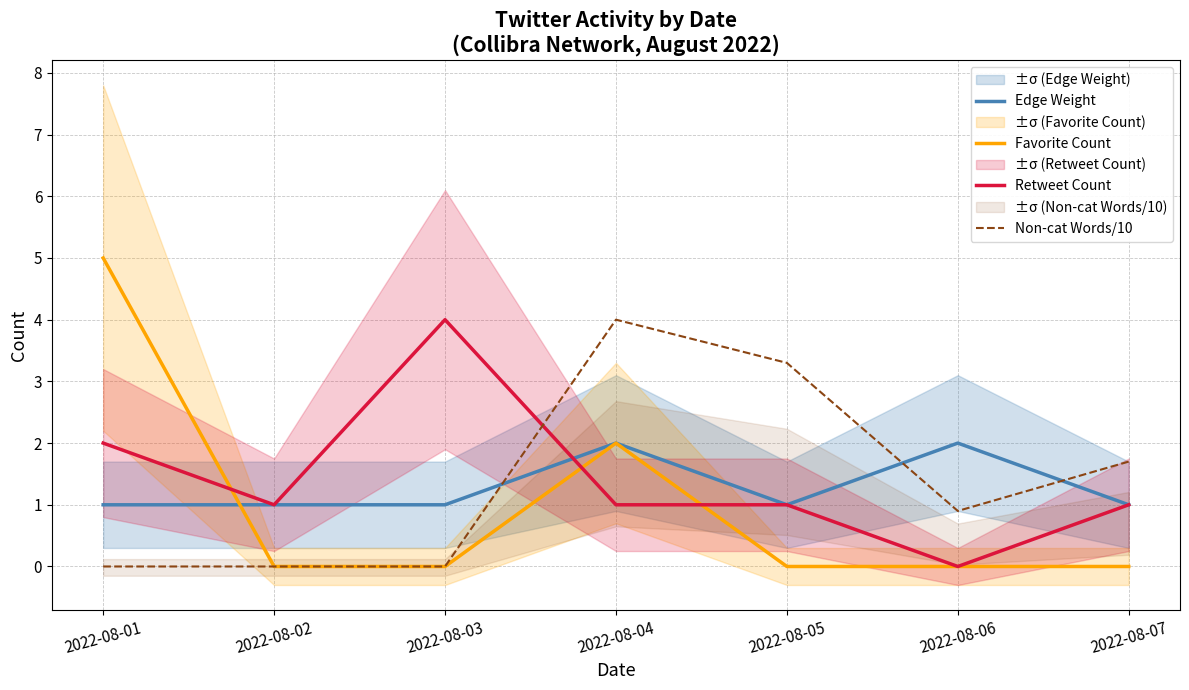

Reading left to right, transcribe all the data shown in this chart.

Edge Weight: 1.0	1.0	1.0	2.0	1.0	2.0	1.0
Favorite Count: 5.0	0.0	0.0	2.0	0.0	0.0	0.0
Retweet Count: 2.0	1.0	4.0	1.0	1.0	0.0	1.0
Non-cat Words/10: 0.0	0.0	0.0	4.0	3.3	0.9	1.7